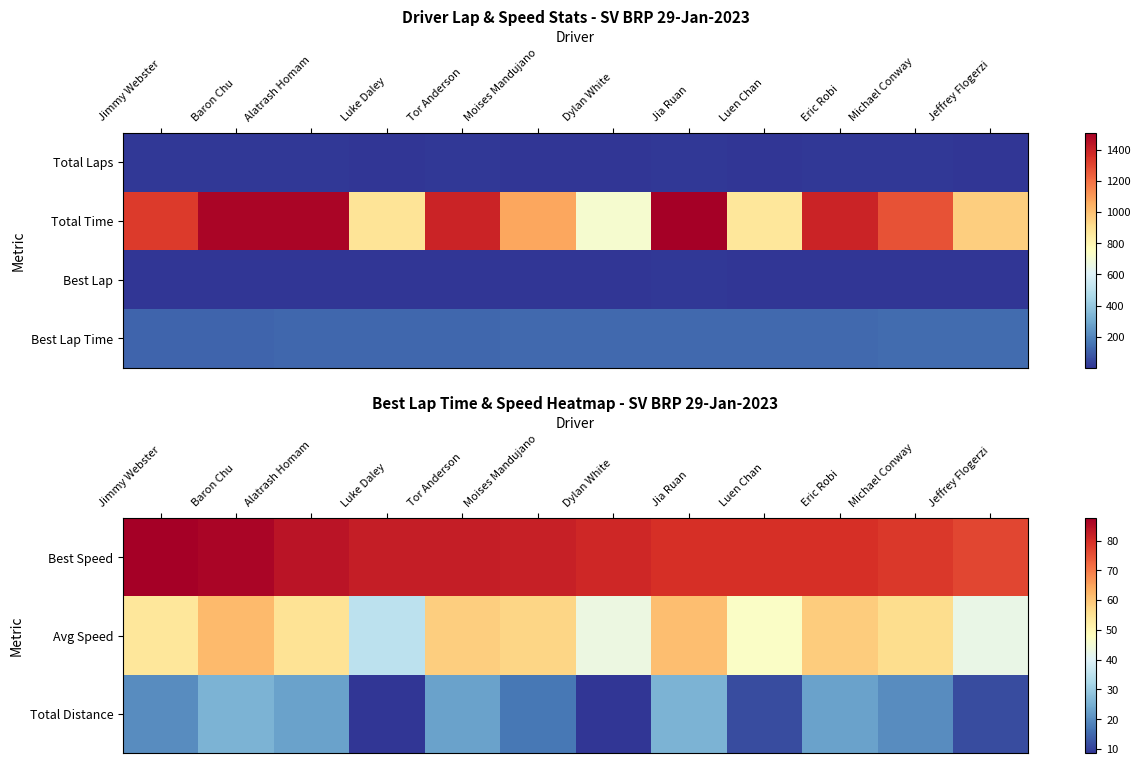

Between Jimmy Webster and Luke Daley, which is larger?

Jimmy Webster